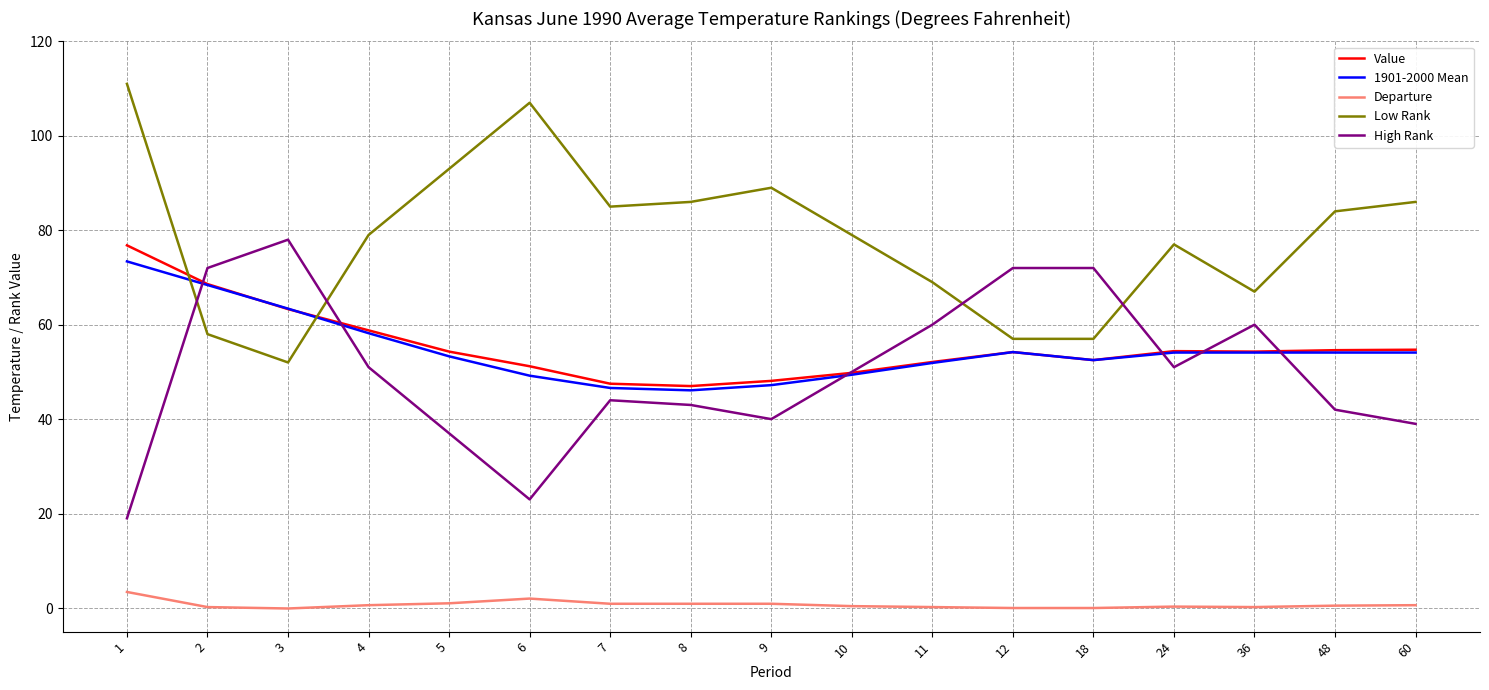

At which label does High Rank reach its peak?

3